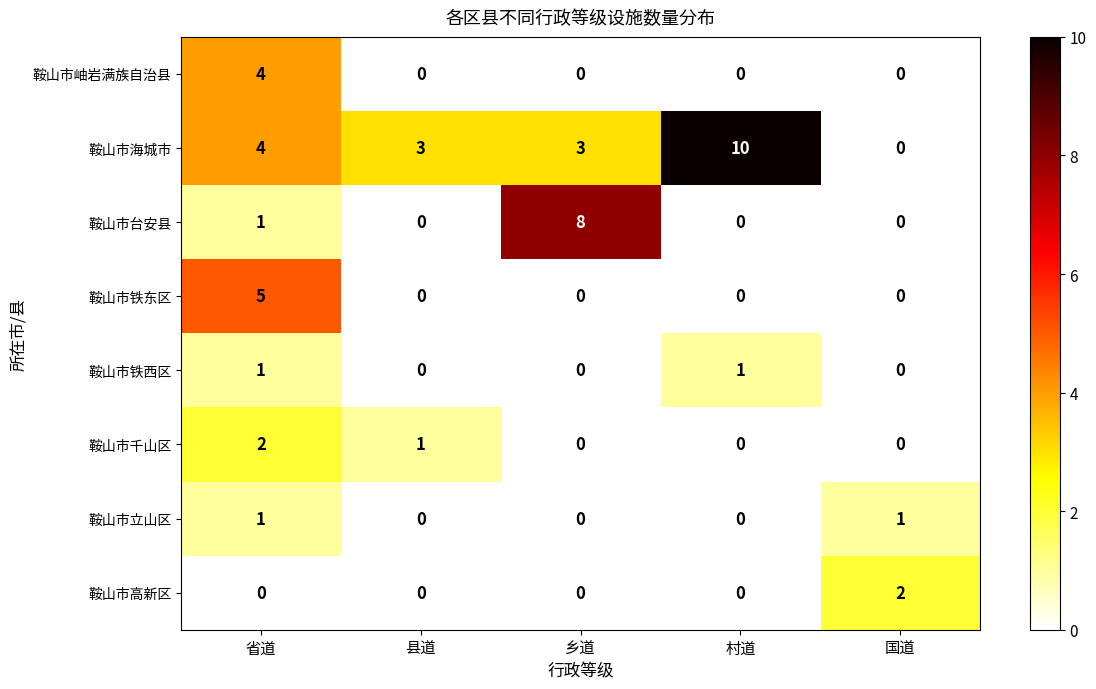

Which label corresponds to the largest value in the chart?

村道